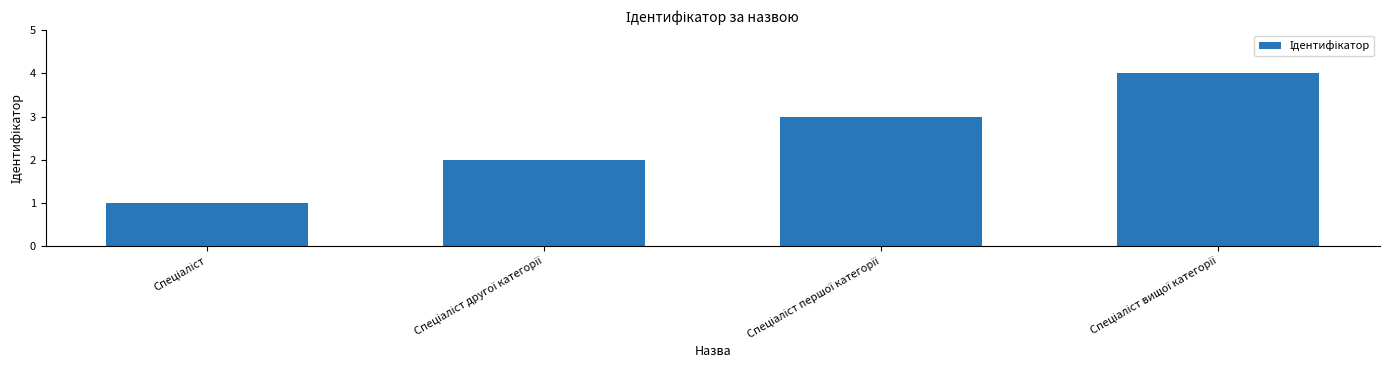

What is the greatest value displayed?

4